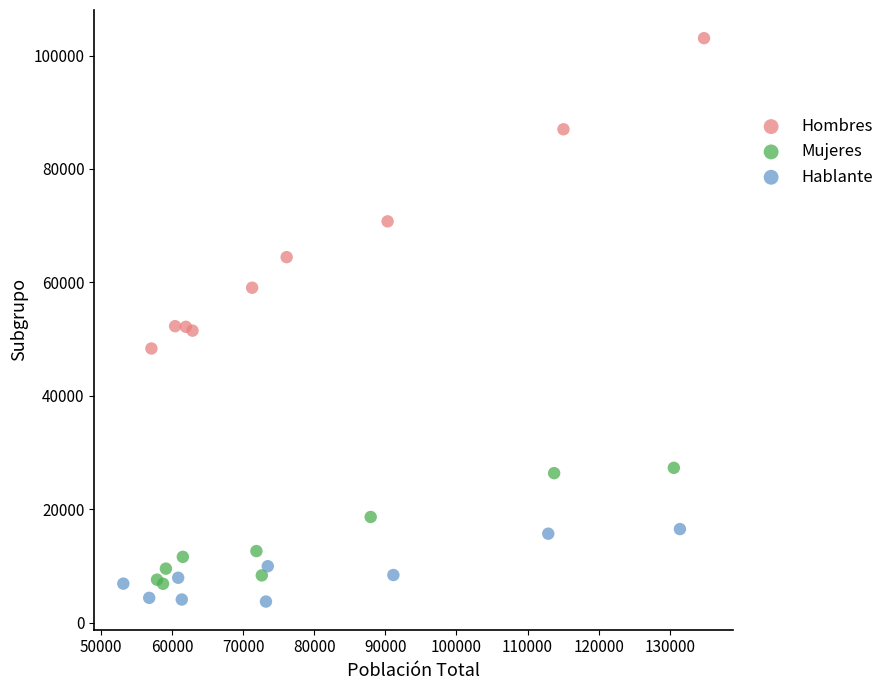

What are all the series names shown in the legend?

Hombres, Mujeres, Hablante